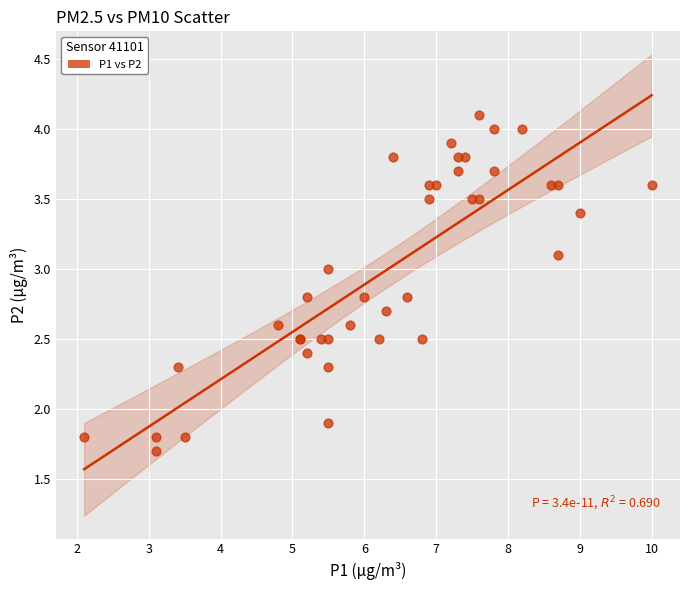

What Y value in the scatter plot is closest to 2?

1.9